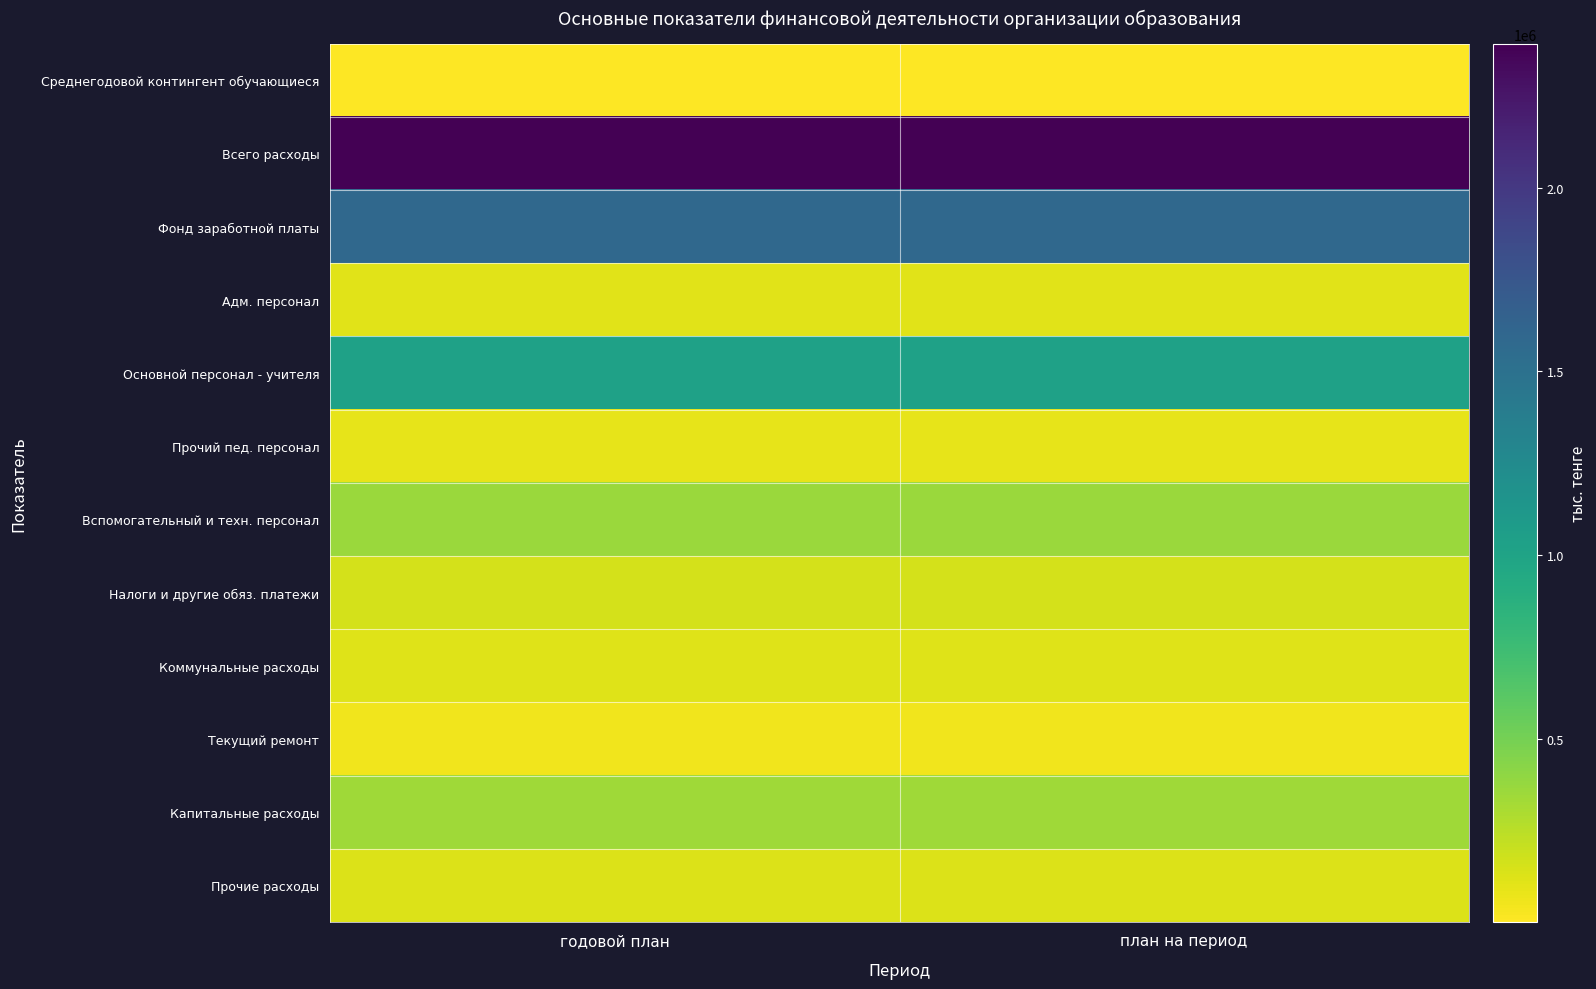

Between годовой план and план на период, which series saw the biggest shift?

Среднегодовой контингент обучающиеся